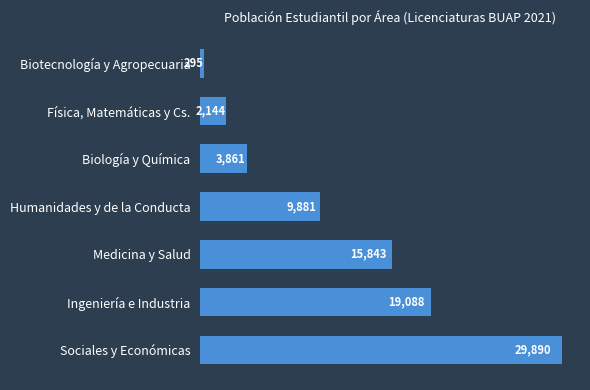

Rank the categories by value from highest to lowest.

Sociales y Económicas, Ingeniería e Industria, Medicina y Salud, Humanidades y de la Conducta, Biología y Química, Física, Matemáticas y Cs., Biotecnología y Agropecuaria